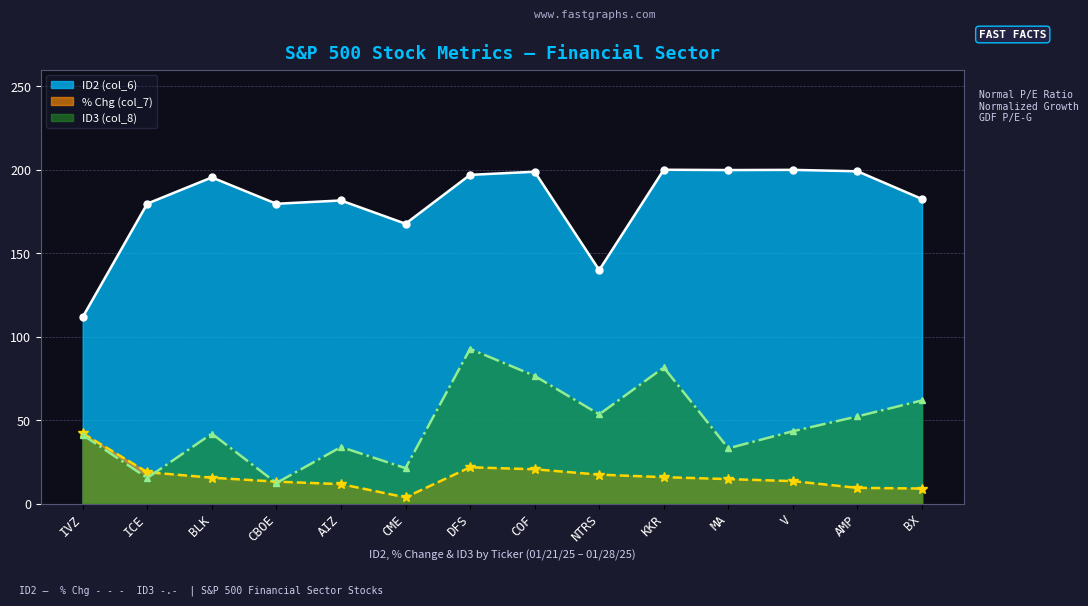

Rank the series at DFS from lowest to highest value.

% Chg (col_7), ID3 (col_8), ID2 (col_6)